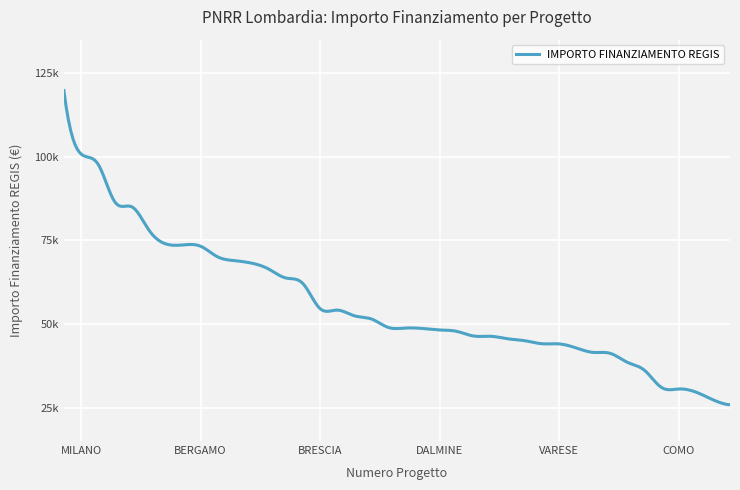

Does the chart display data point markers on the line(s)?

No